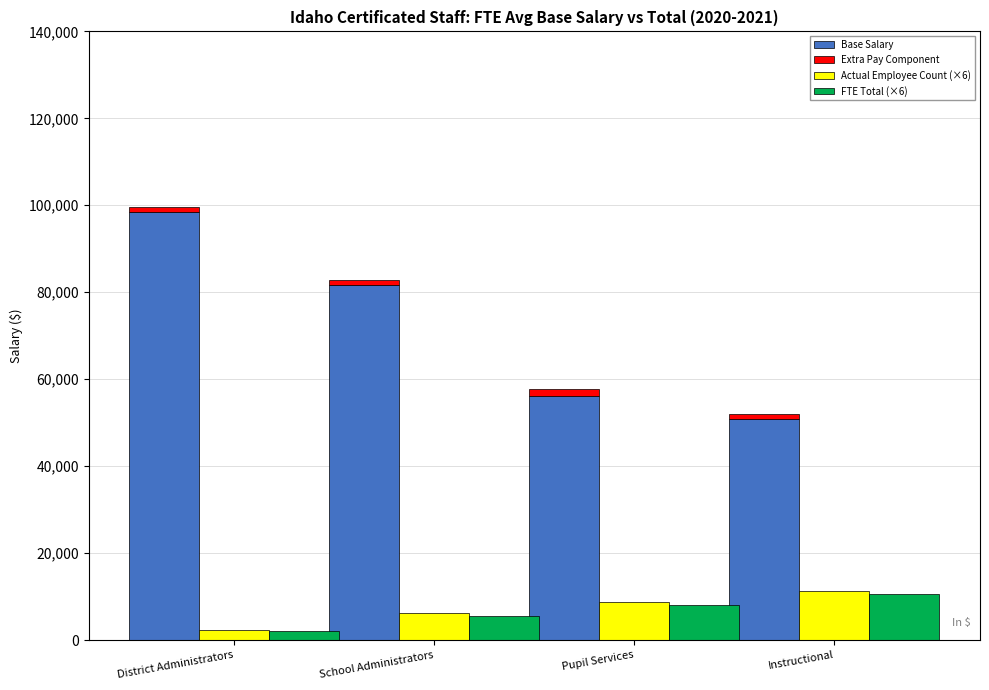

Where does the Base Salary series first go above 81725?

District Administrators